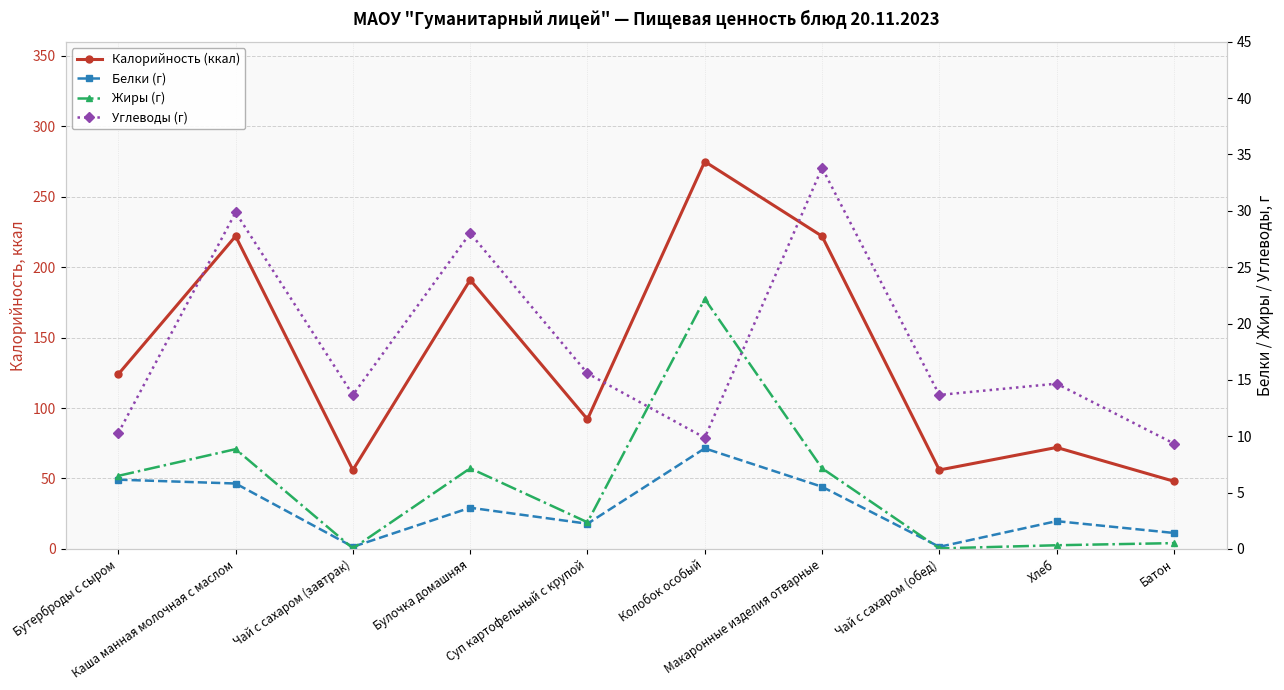

What is the approximate value of Белки (г) at Бутерброды с сыром?

6.1